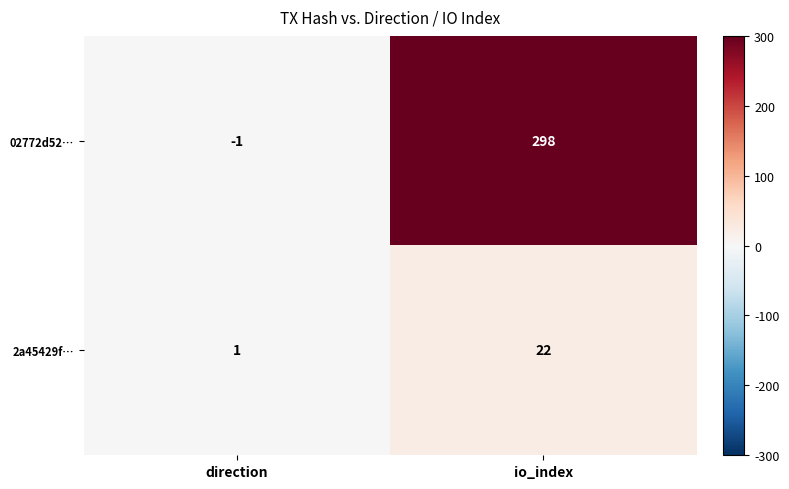

Is it true that 02772d52… equals 421 at io_index?

False